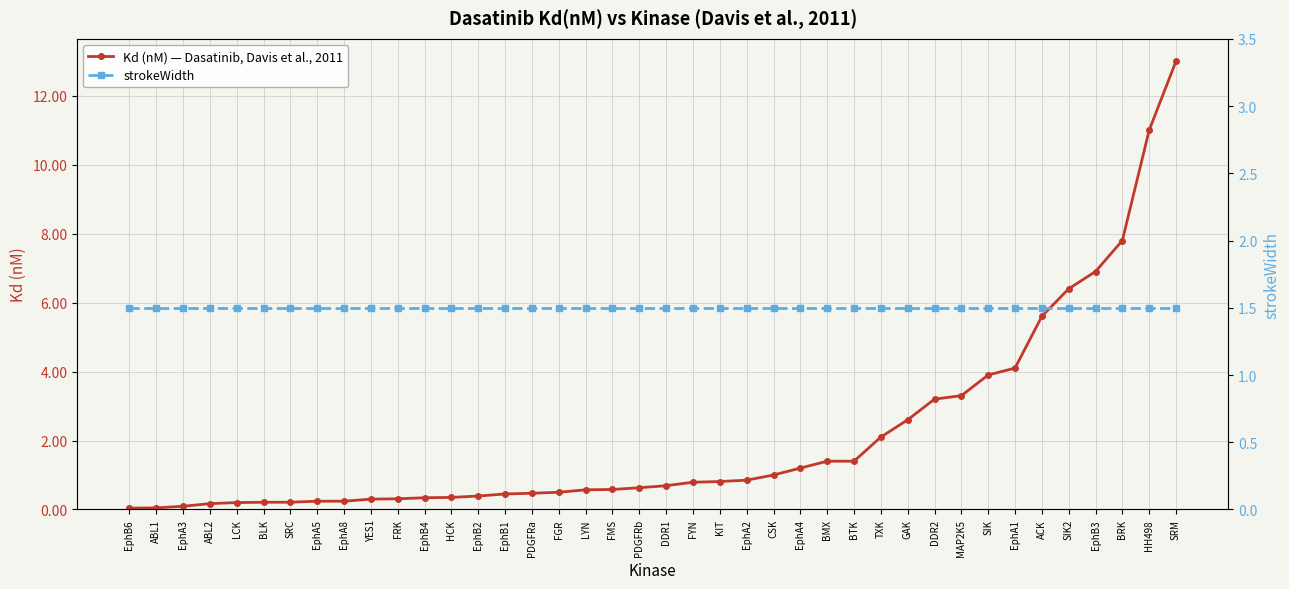

What is the difference between the maximum and second lowest values in the Kd (nM) — Dasatinib, Davis et al., 2011 series?

13.0